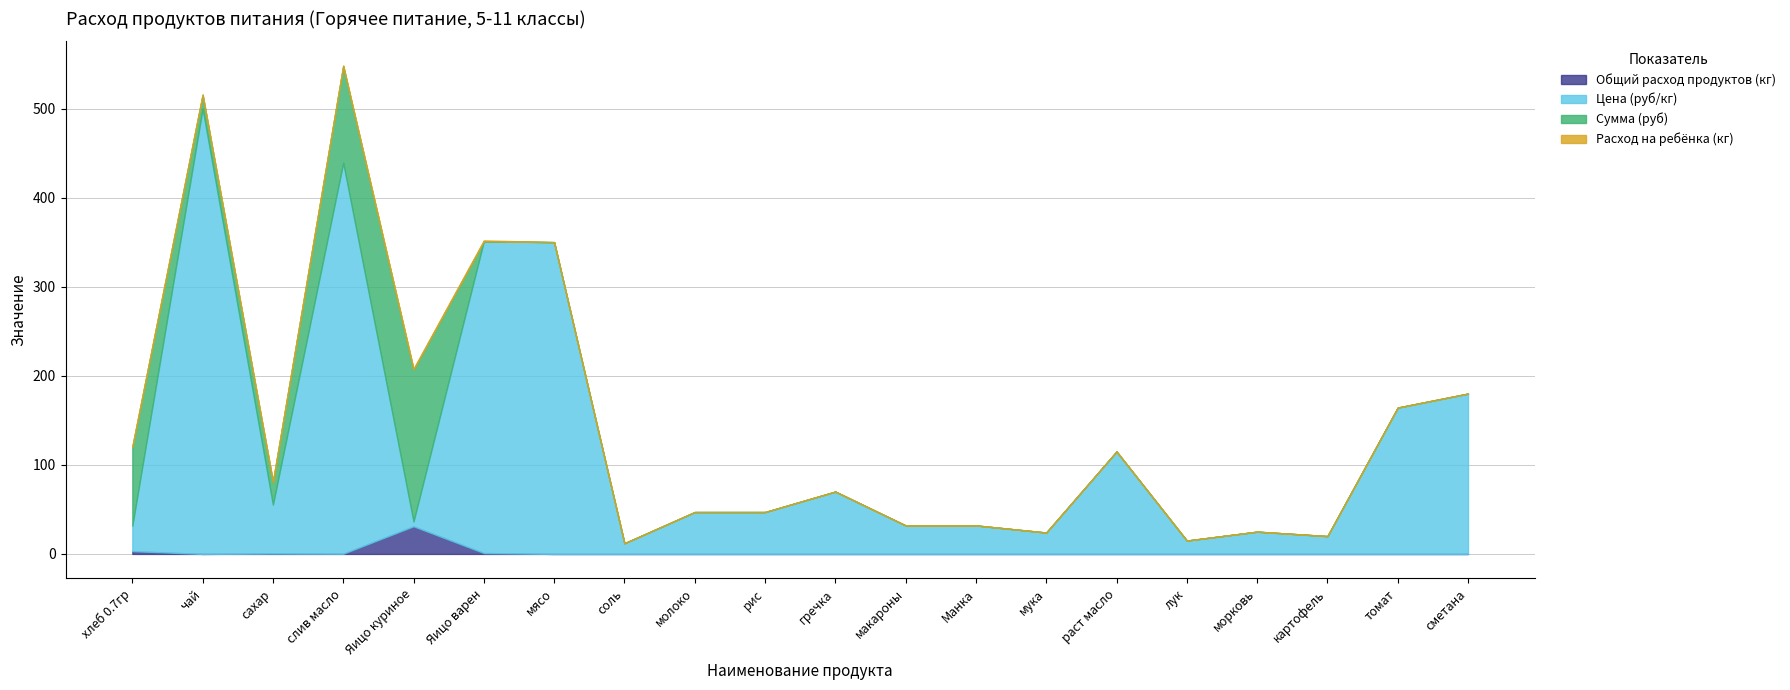

The value of Расход на ребёнка (кг) at сахар is 0.0. True or false?

True